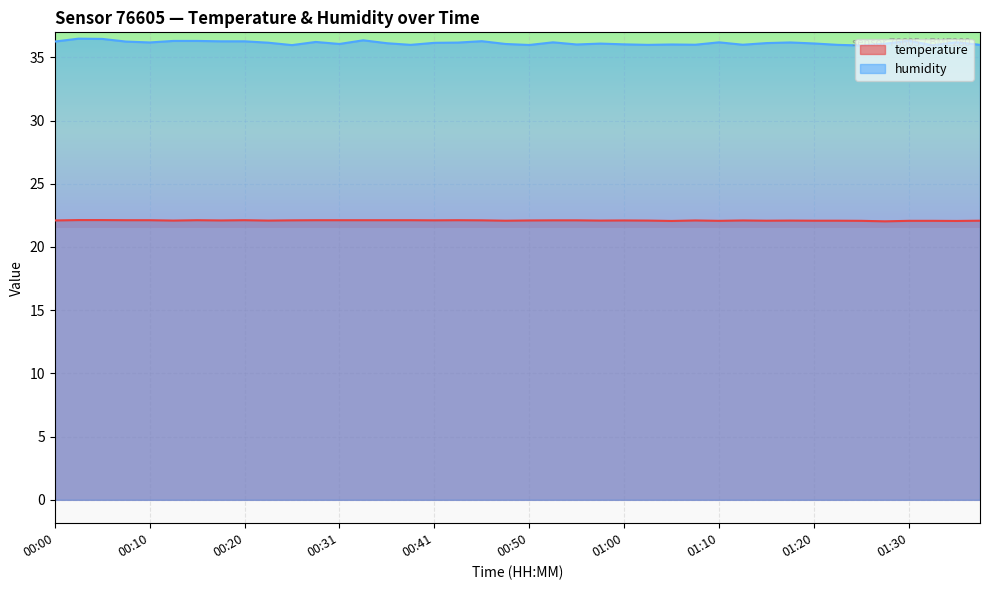

Count the temperature values in the range 22 to 23.

40